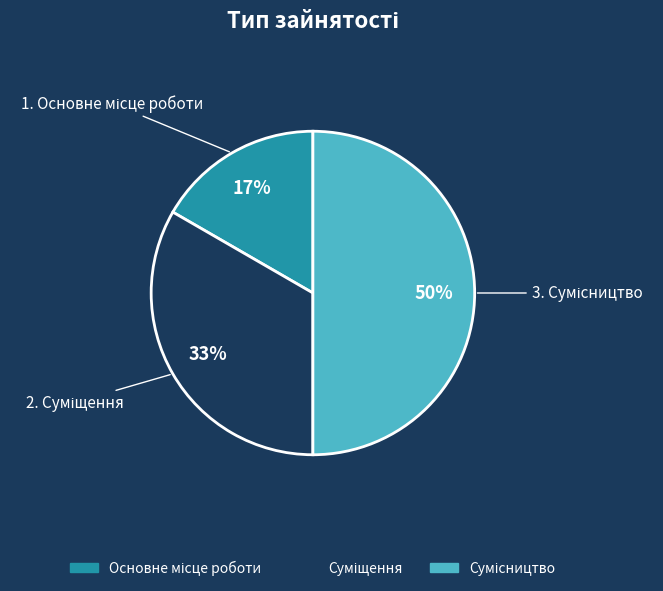

To the nearest percent, what is the average slice percentage?

33%